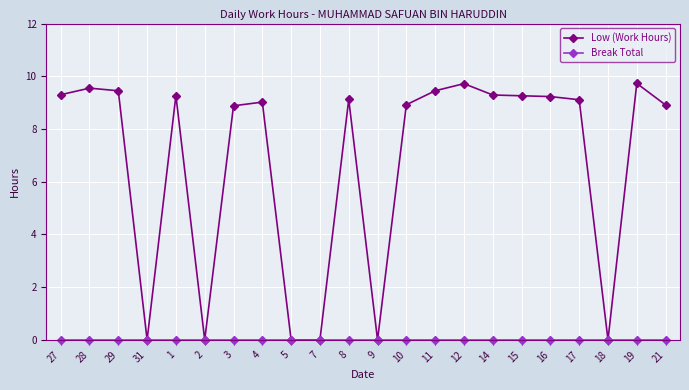

The Low (Work Hours) series shows 4.4 at 7. True or false?

False